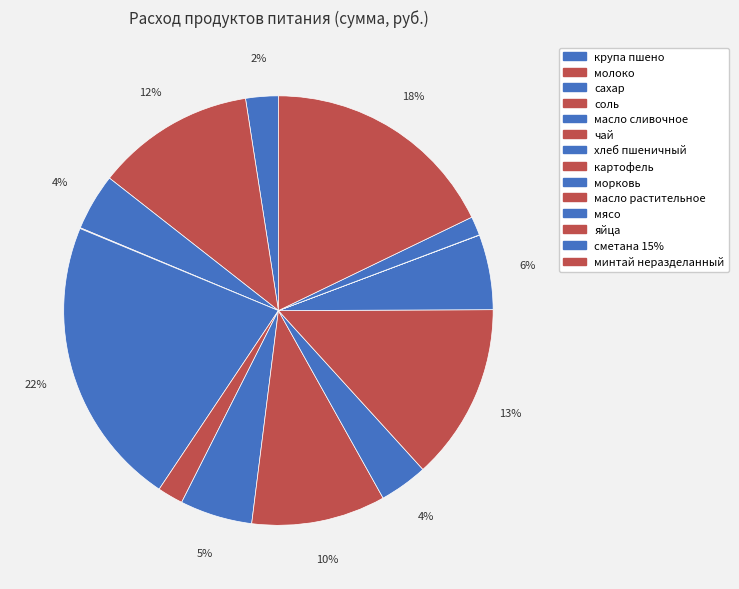

What percentage do сахар and масло сливочное together represent?

26.2%